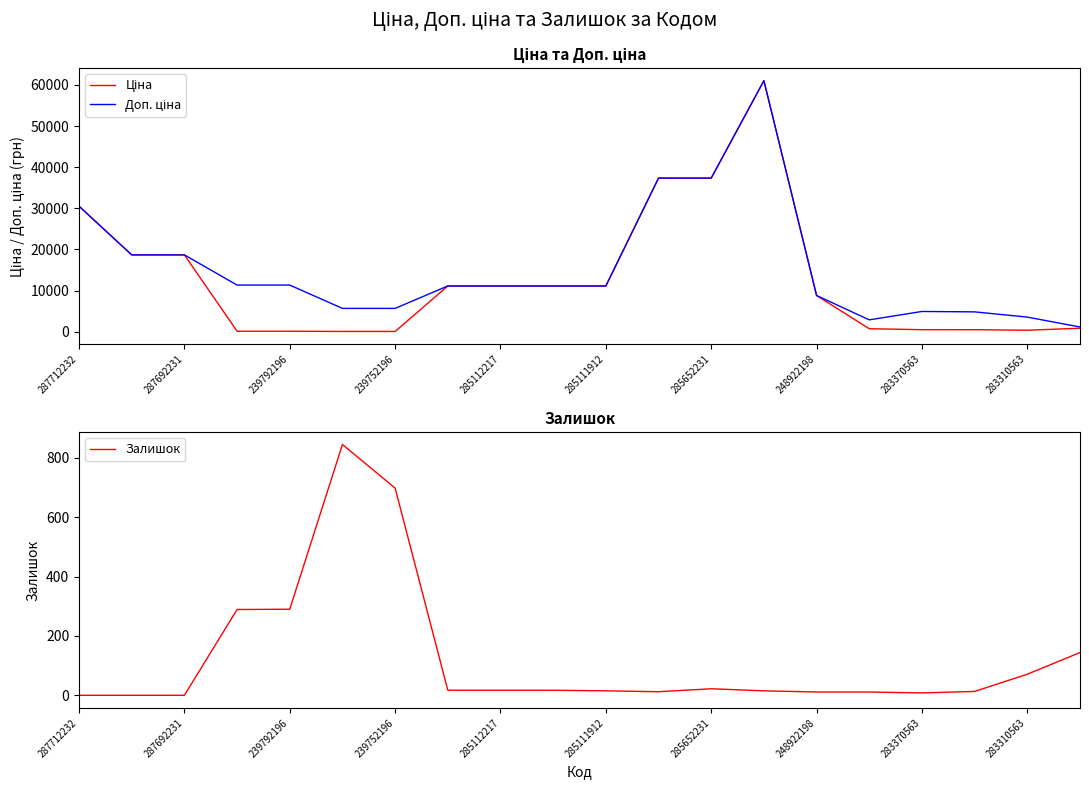

How many interior local valleys does the Ціна series have?

1